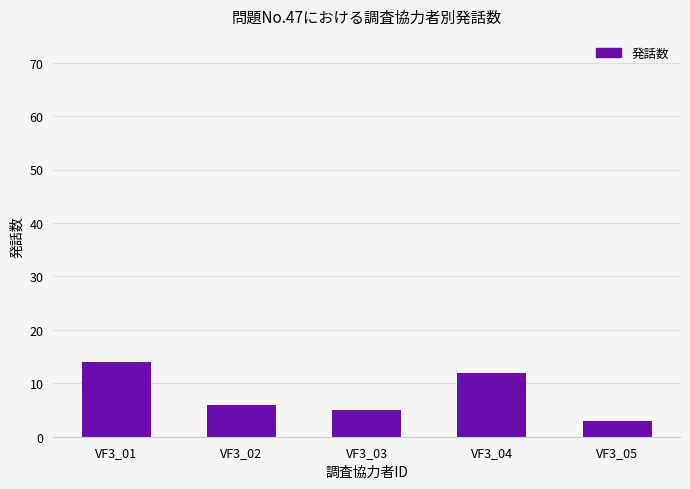

What is the minimum value shown in the chart?

3